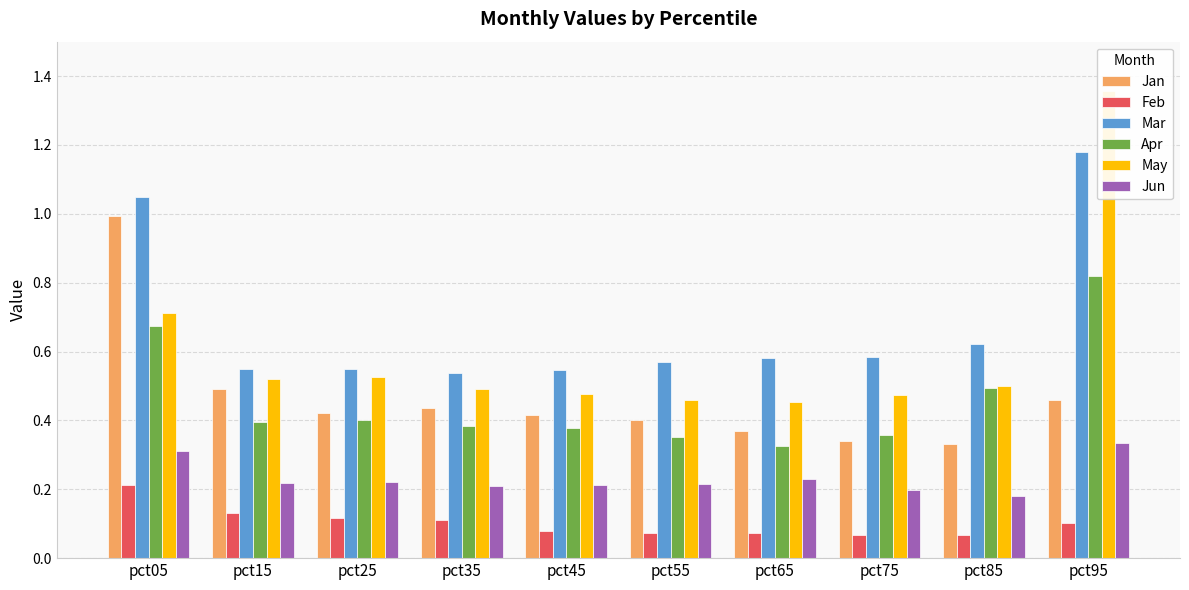

List the labels in order of May value, smallest first.

pct65, pct55, pct75, pct45, pct35, pct85, pct15, pct25, pct05, pct95